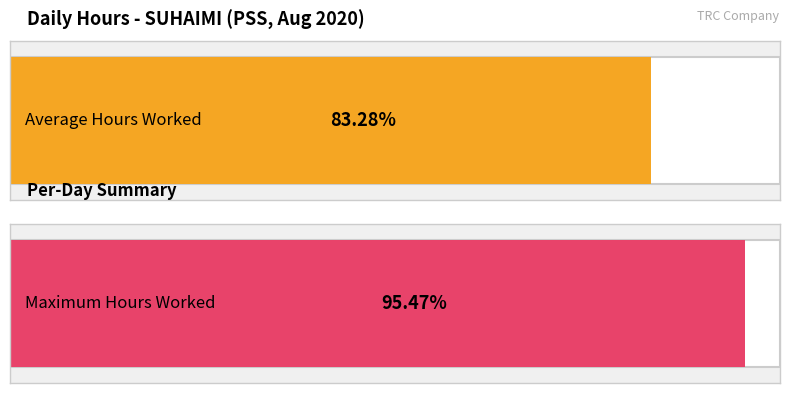

Are the bars grouped side by side (vs. stacked)?

No